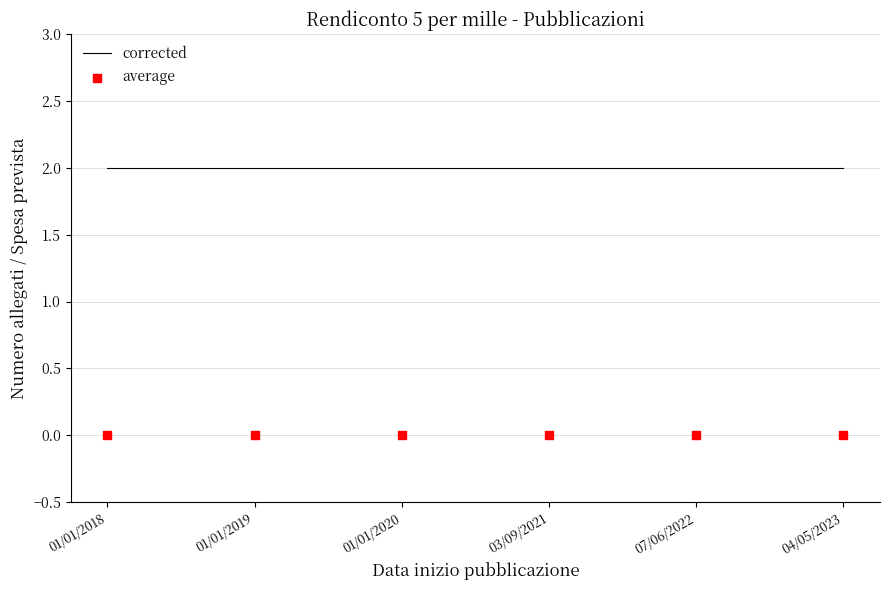

At which category is the sum across all series the highest?

01/01/2018